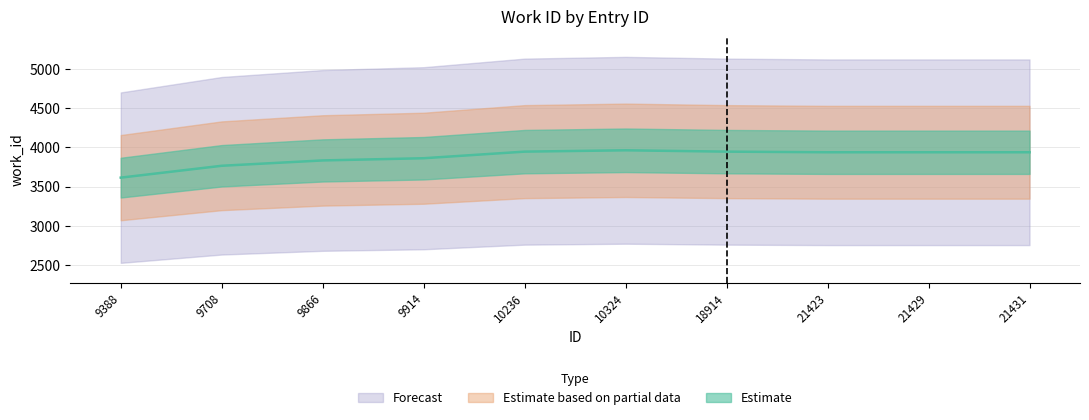

List the labels in order of value, smallest first.

9388, 9708, 9866, 9914, 21423, 21429, 21431, 10236, 18914, 10324